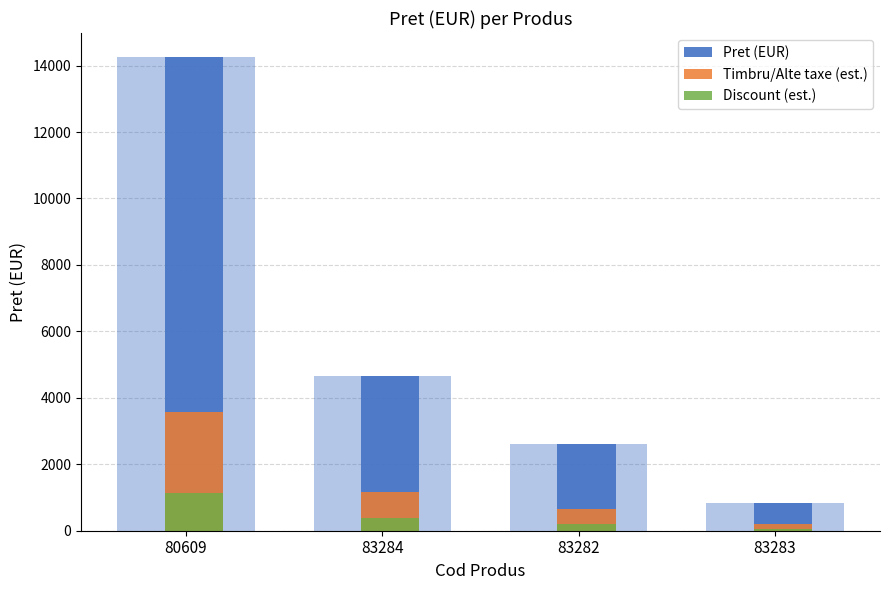

At how many categories does at least one series exceed 2703?

2